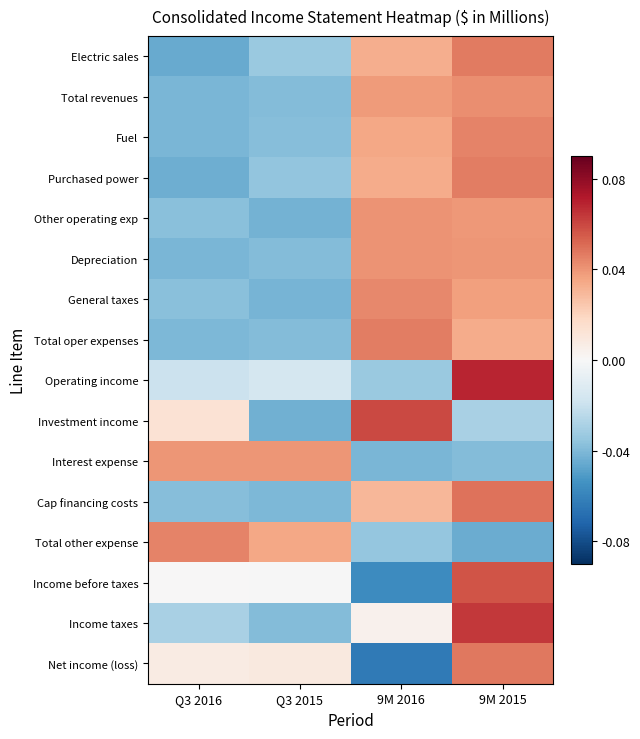

Which series changed the most between Q3 2016 and 9M 2016?

Total oper expenses